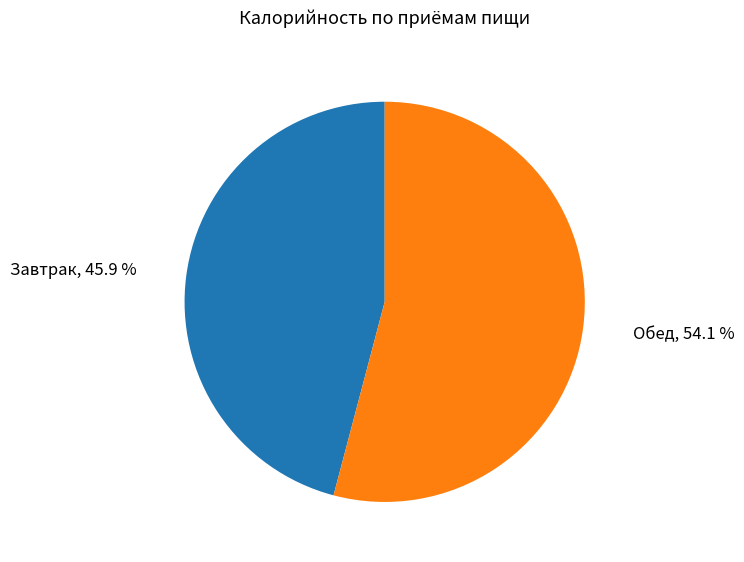

To the nearest percent, what is the difference between the largest and smallest slice percentages?

8%